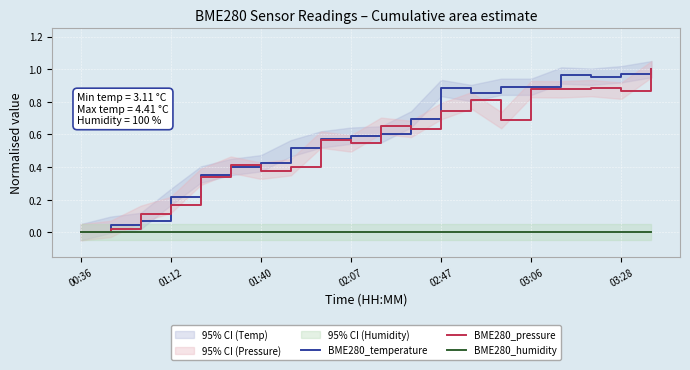

How many lines are shown in the chart?

3